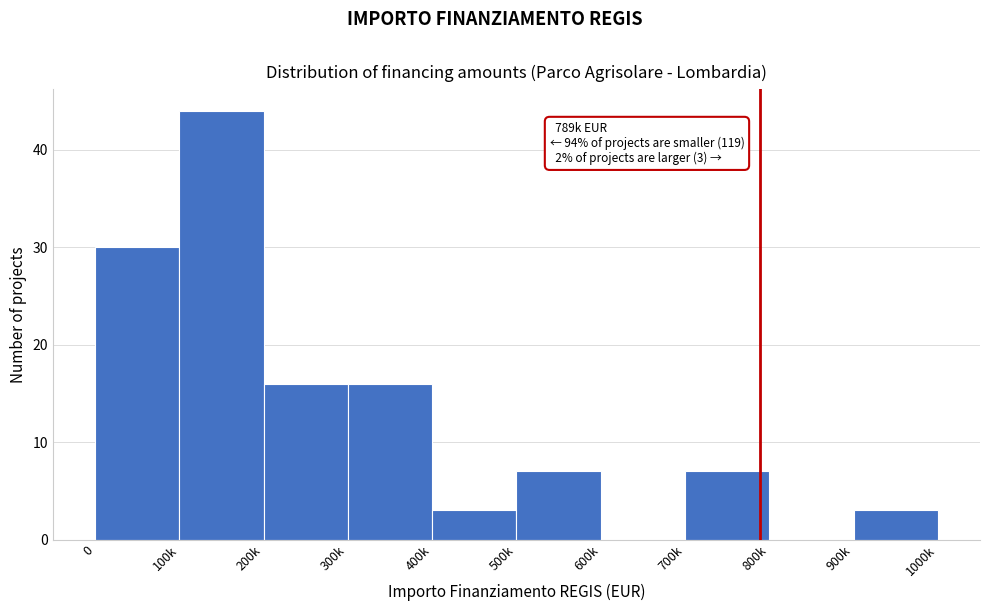

Reading left to right, list all the values displayed in this chart.

0=30	100k=44	200k=16	300k=16	400k=3	500k=7	600k=0	700k=7	800k=0	900k=3